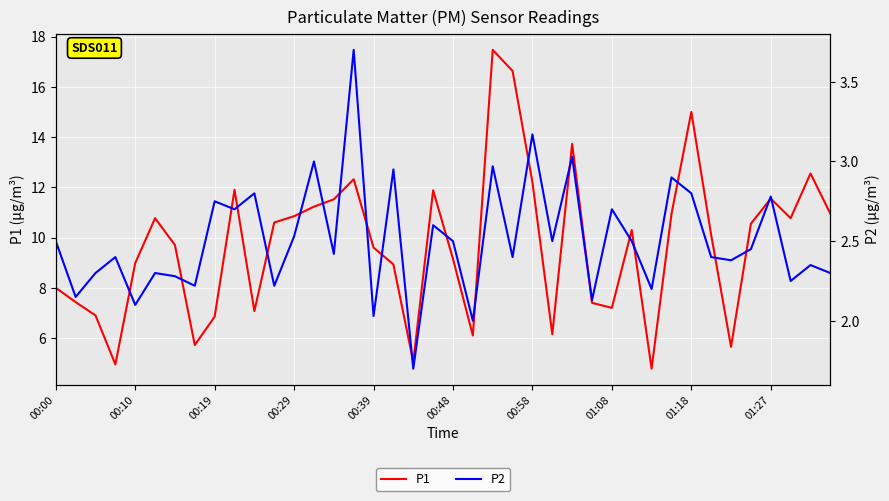

True or false: P2 has a value of 1.5 at 00:00.

False